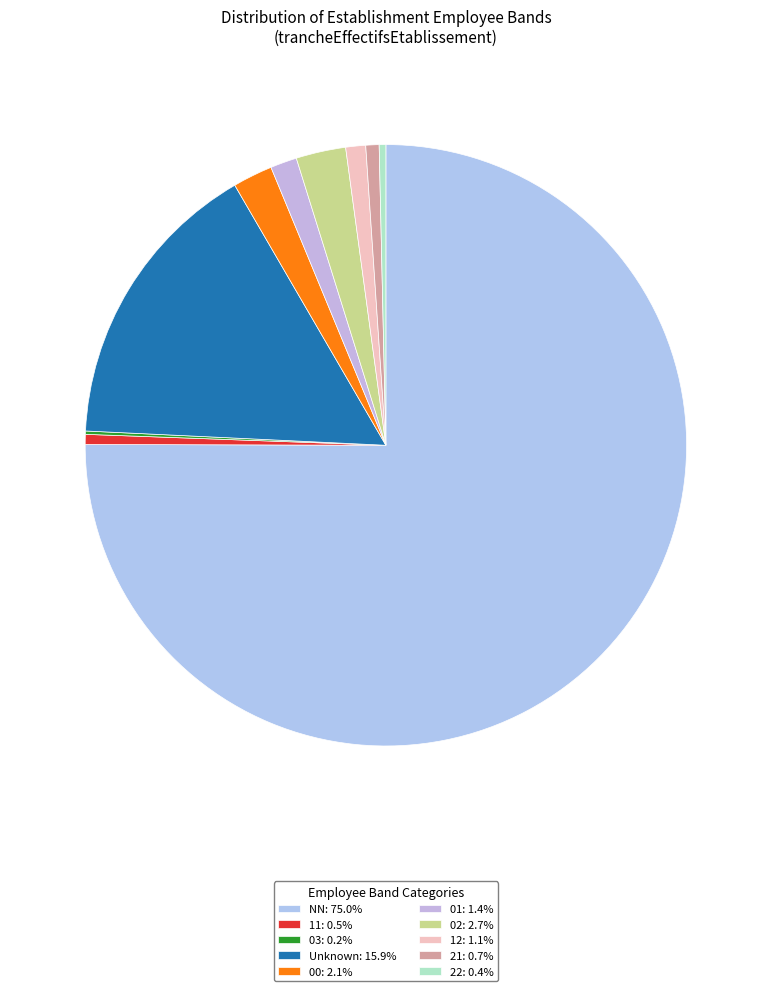

Does any single category account for the majority?

Yes